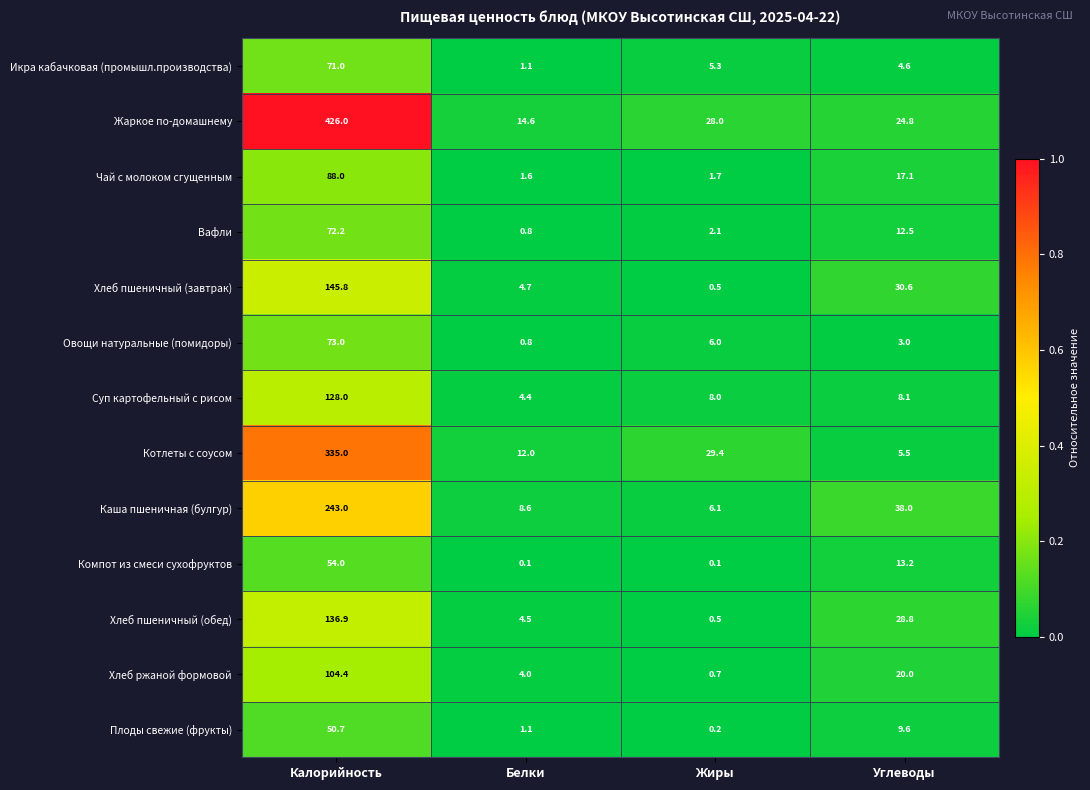

True or false: Котлеты с соусом has a value of 12.0 at Белки.

True